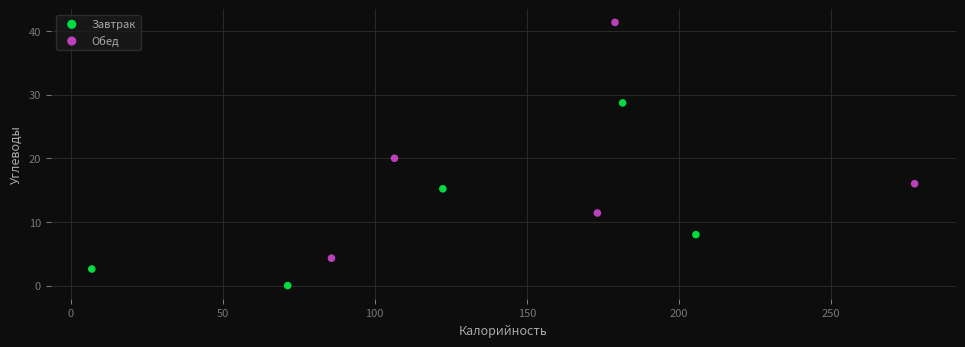

What are all the series names shown in the legend?

Завтрак, Обед